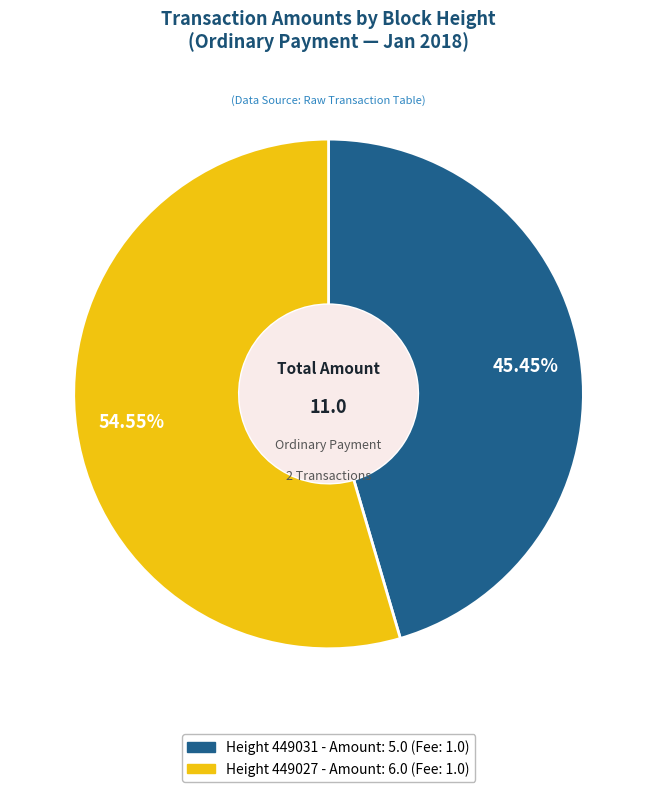

Is there any slice that represents more than half of the pie?

Yes